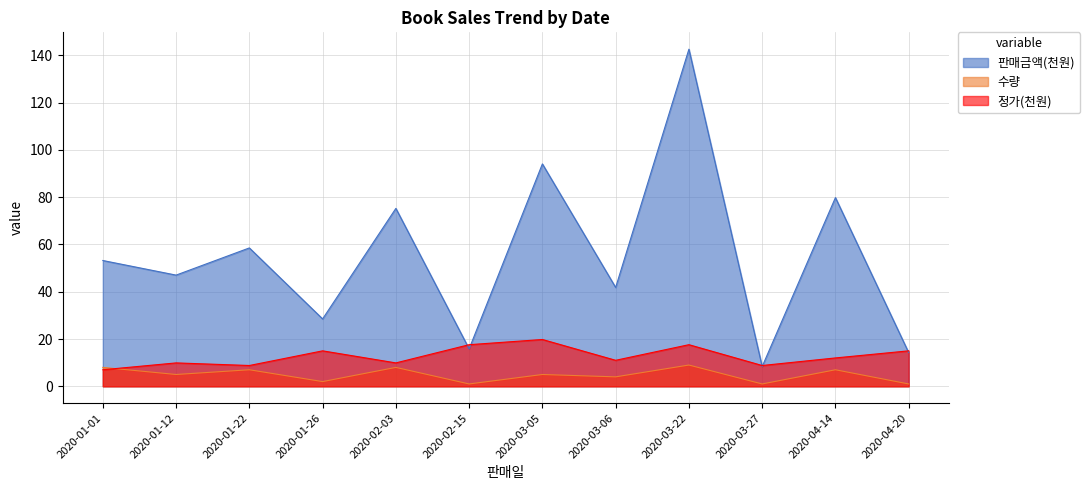

True or false: 정가 has more than 2 interior local peaks.

True